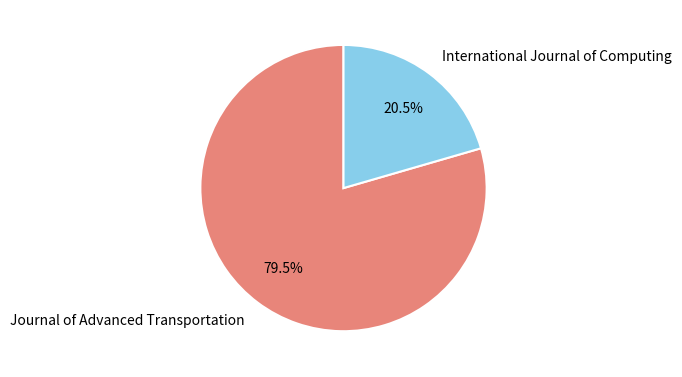

What is the ratio of the value at Journal of Advanced Transportation to the value at International Journal of Computing?

3.9